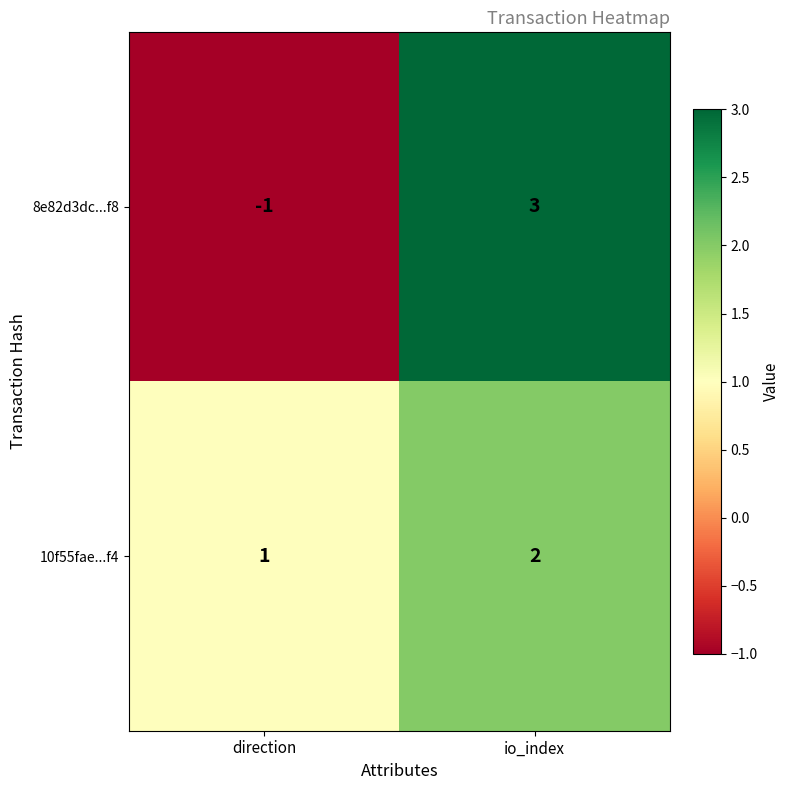

List the series in order of their overall mean, highest first.

10f55fae...f4, 8e82d3dc...f8